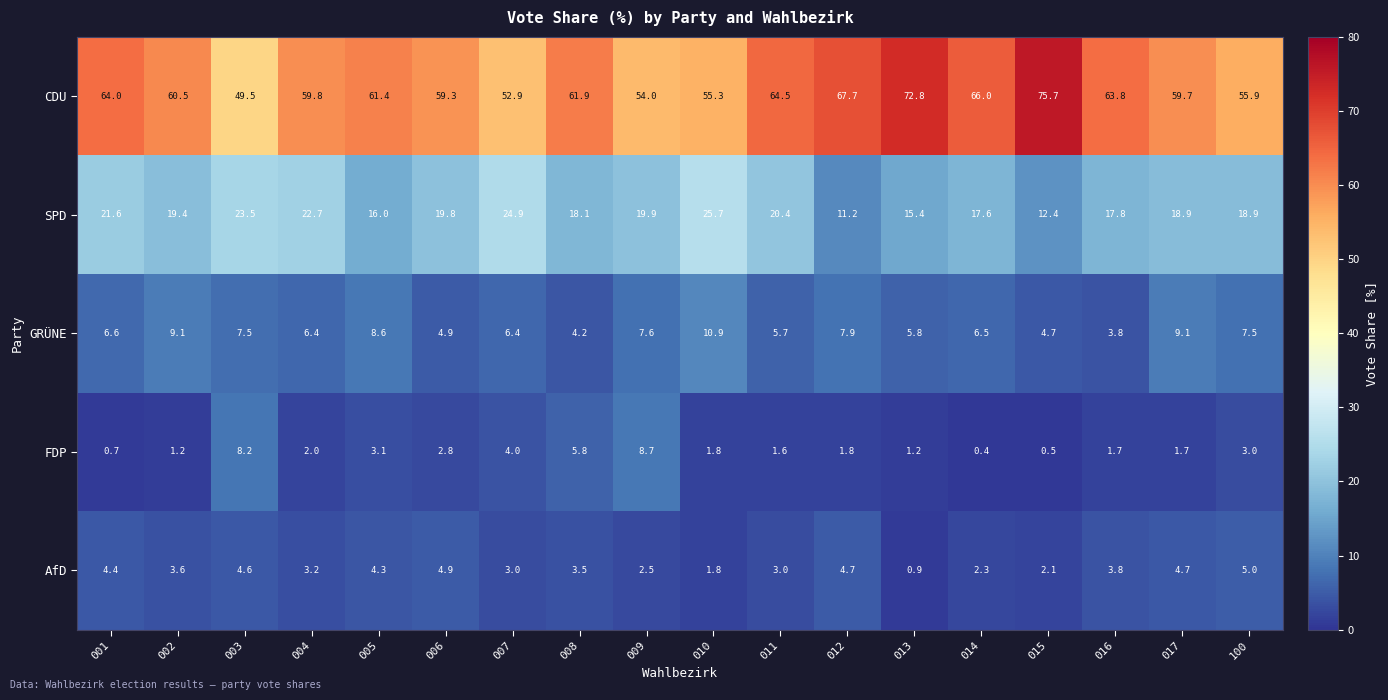

Rank the series by their maximum value, from lowest to highest.

AfD, FDP, GRÜNE, SPD, CDU